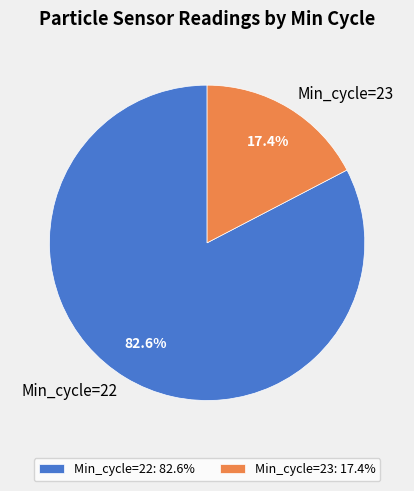

Is the sum of Min_cycle=23 and Min_cycle=22 greater than half?

Yes